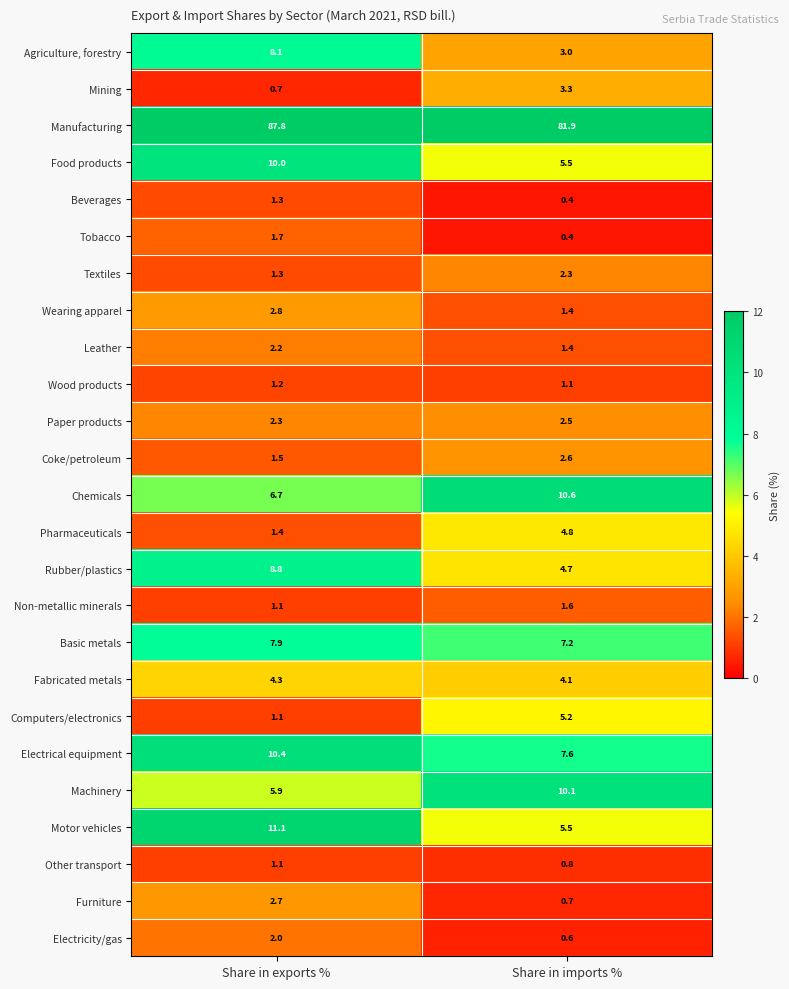

What is the sum of the Tobacco values at Share in exports % and Share in imports %?

2.1